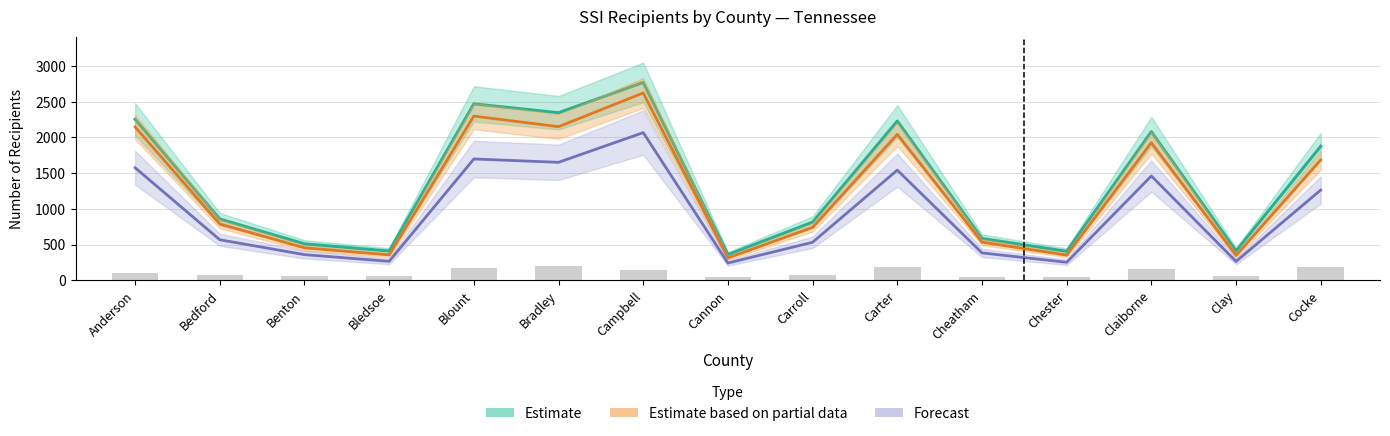

Reading left to right, what are all the values shown in this chart?

Estimate: Anderson=2254	Bedford=858	Benton=511	Bledsoe=410	Blount=2470	Bradley=2346	Campbell=2770	Cannon=360	Carroll=815	Carter=2229	Cheatham=586	Chester=406	Claiborne=2081	Clay=412	Cocke=1876
Estimate based on partial data: Anderson=2147	Bedford=789	Benton=455	Bledsoe=356	Blount=2299	Bradley=2151	Campbell=2623	Cannon=313	Carroll=742	Carter=2044	Cheatham=535	Chester=353	Claiborne=1927	Clay=349	Cocke=1685
Forecast: Anderson=1576	Bedford=568	Benton=360	Bledsoe=266	Blount=1699	Bradley=1652	Campbell=2068	Cannon=242	Carroll=533	Carter=1543	Cheatham=384	Chester=253	Claiborne=1461	Clay=265	Cocke=1264